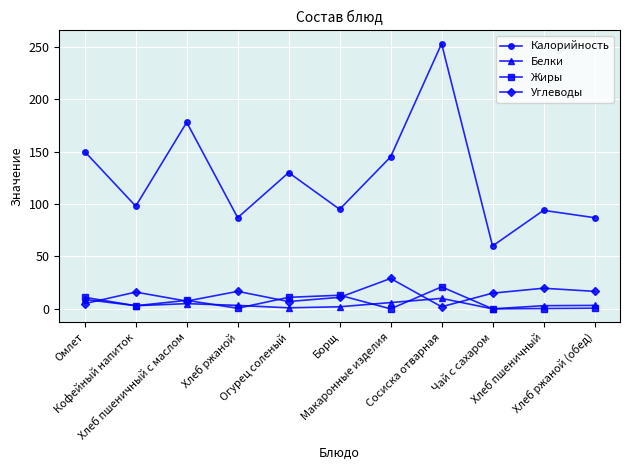

True or false: Калорийность and Жиры intersect in this chart.

False